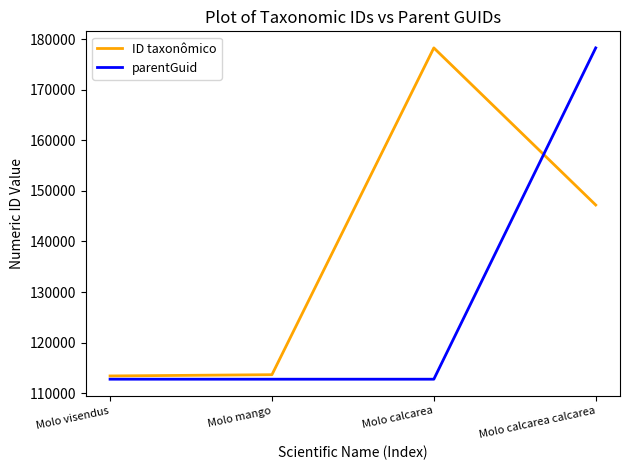

How many lines are shown in the chart?

2